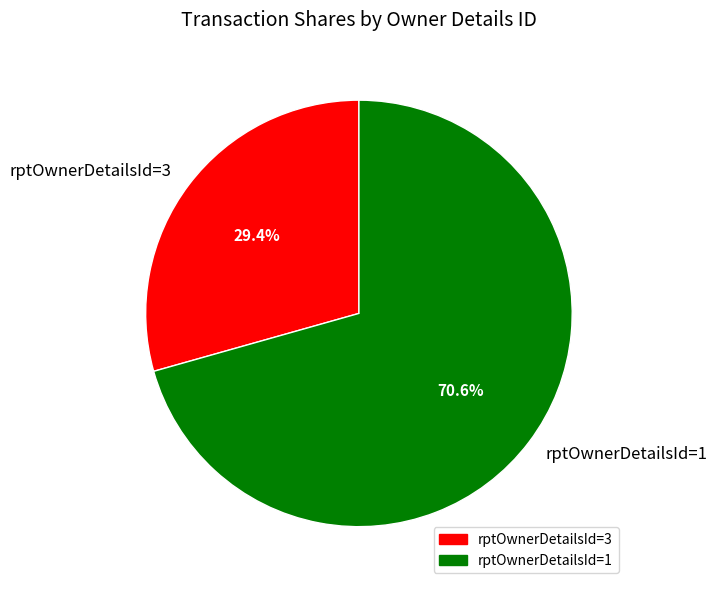

Count the number of slices in the pie.

2